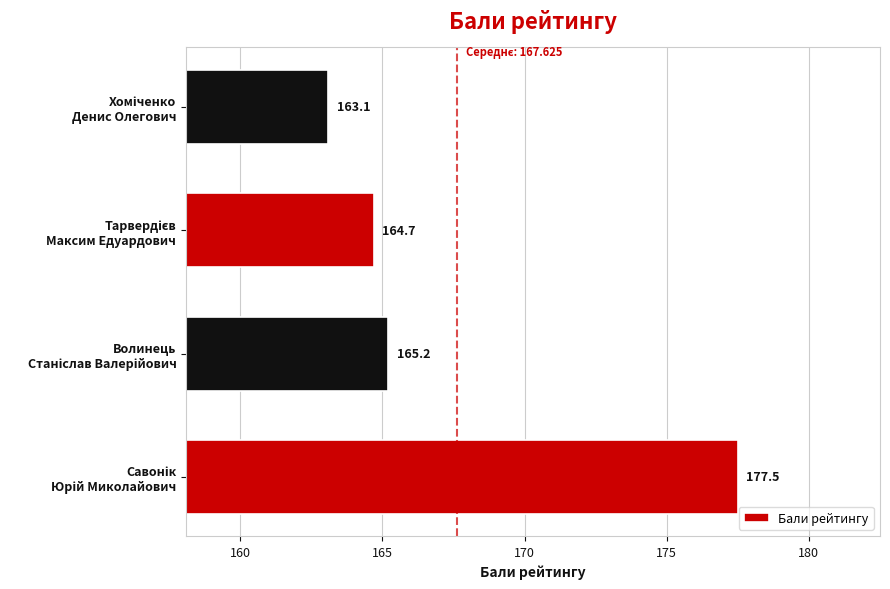

How many values exceed 165?

2